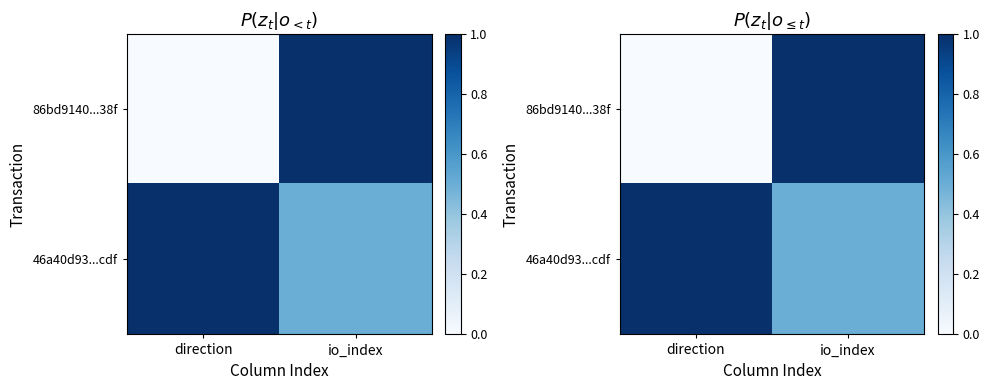

What is the highest value of the 86bd9140...38f series?

1.0